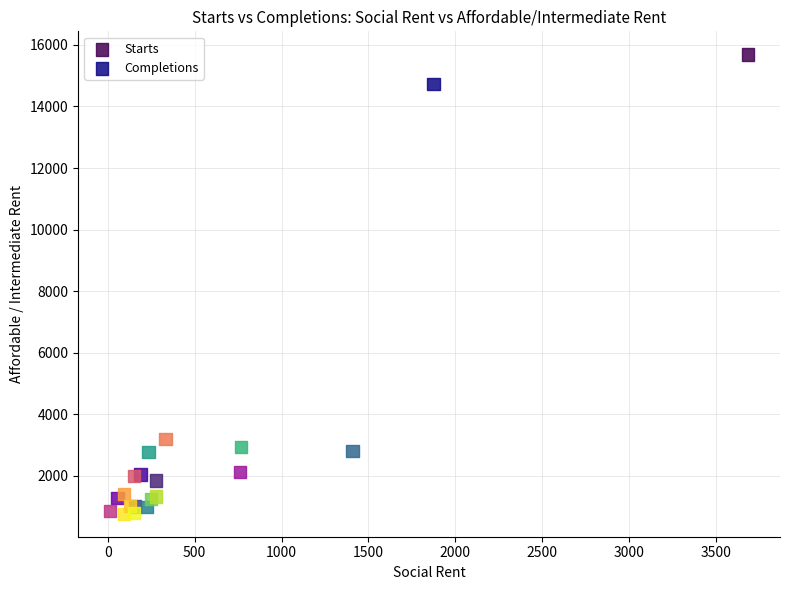

Which series has the largest Y range (max minus min)?

Starts